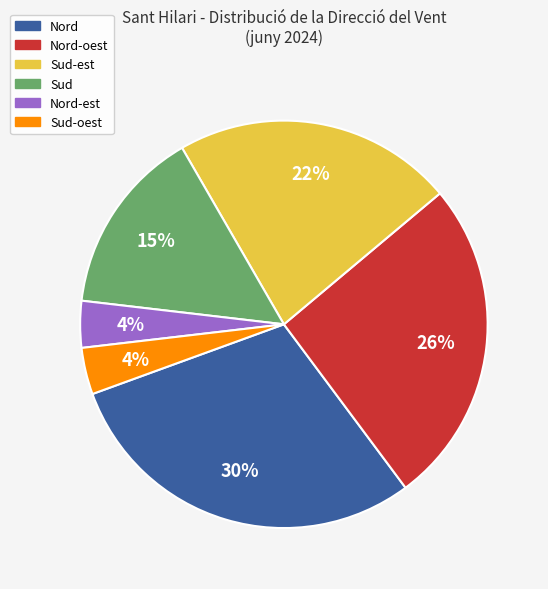

To the nearest percent, what is the difference between the largest and smallest slice percentages?

26%